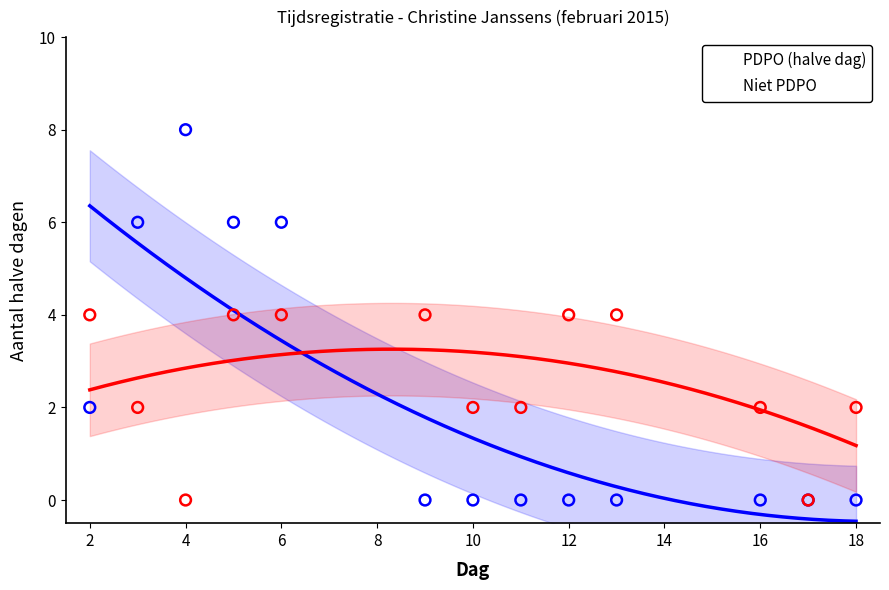

What is the total value across all series at 6?

10